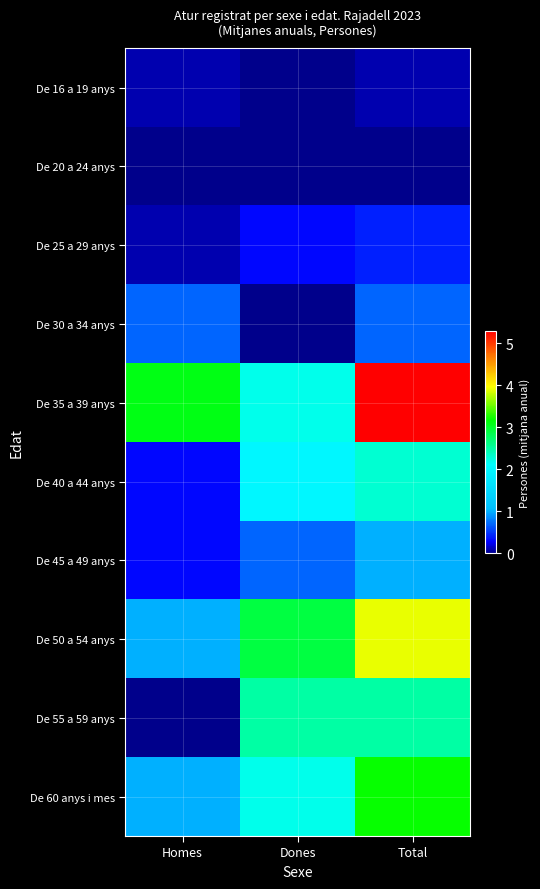

How many data points does each series have?

3